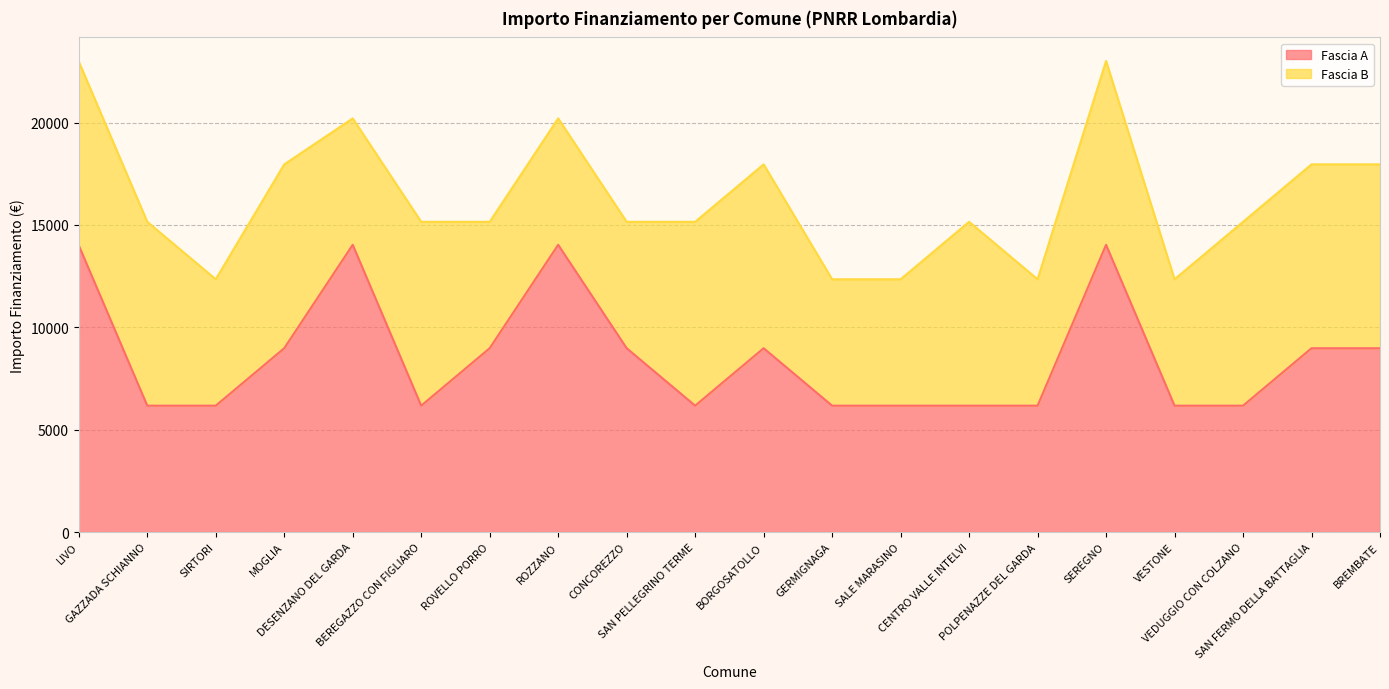

Reading left to right, list all the values displayed in this chart.

14000.0	6173.2	6173.2	8979.2	14030.0	6173.2	8979.2	14030.0	8979.2	6173.2	8979.2	6173.2	6173.2	6173.2	6173.2	14030.0	6173.2	6173.2	8979.2	8979.2